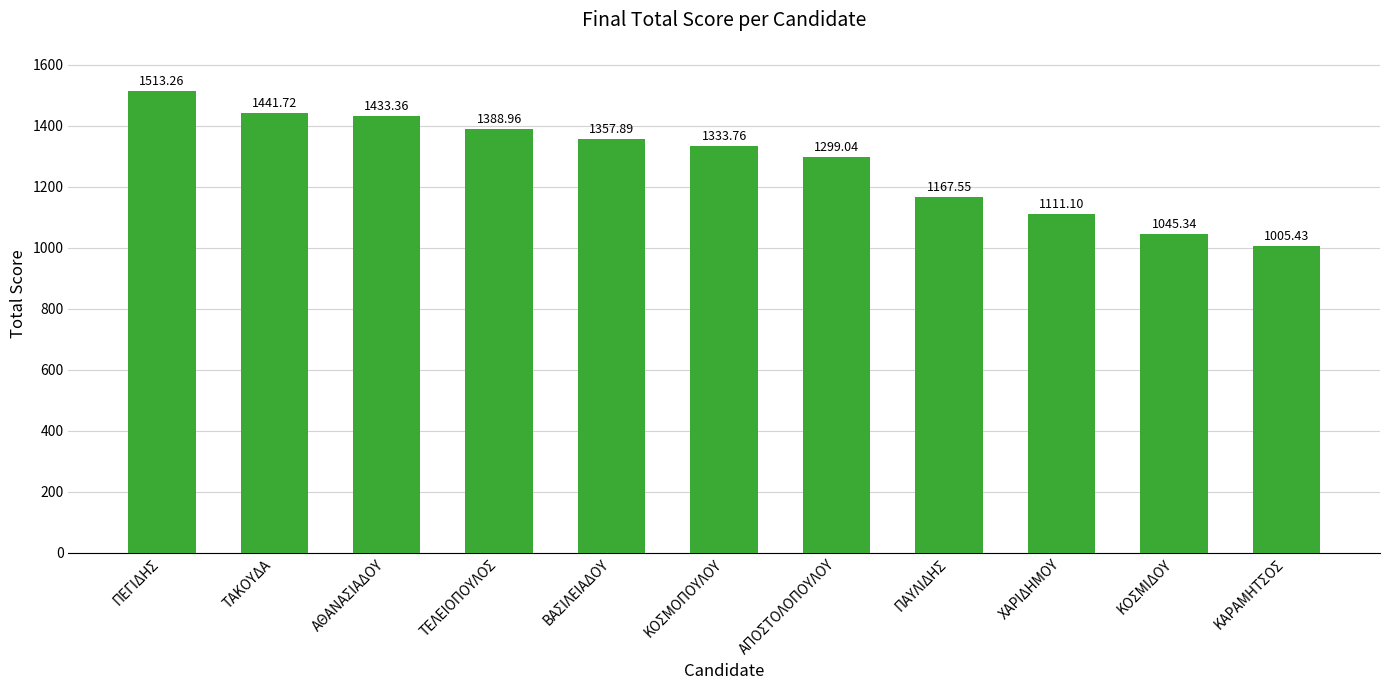

What is the difference between the maximum and minimum values?

507.8